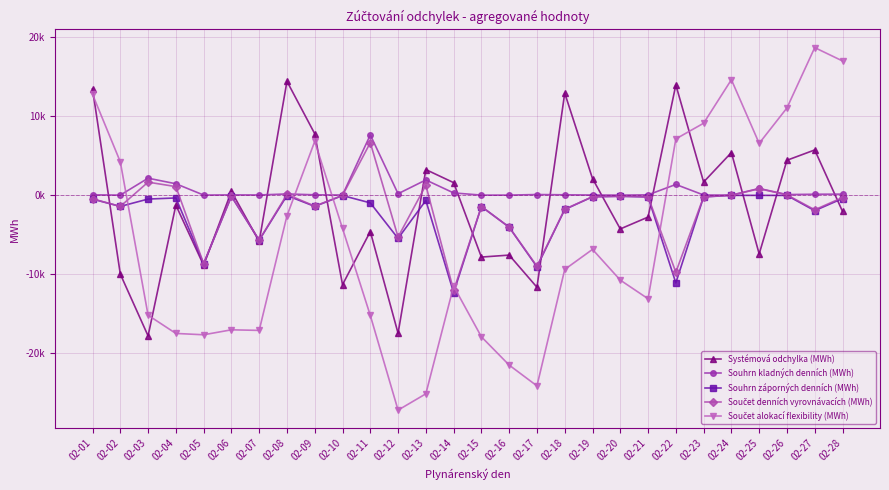

What is the minimum value for Součet alokací flexibility (MWh)?

-27283.1